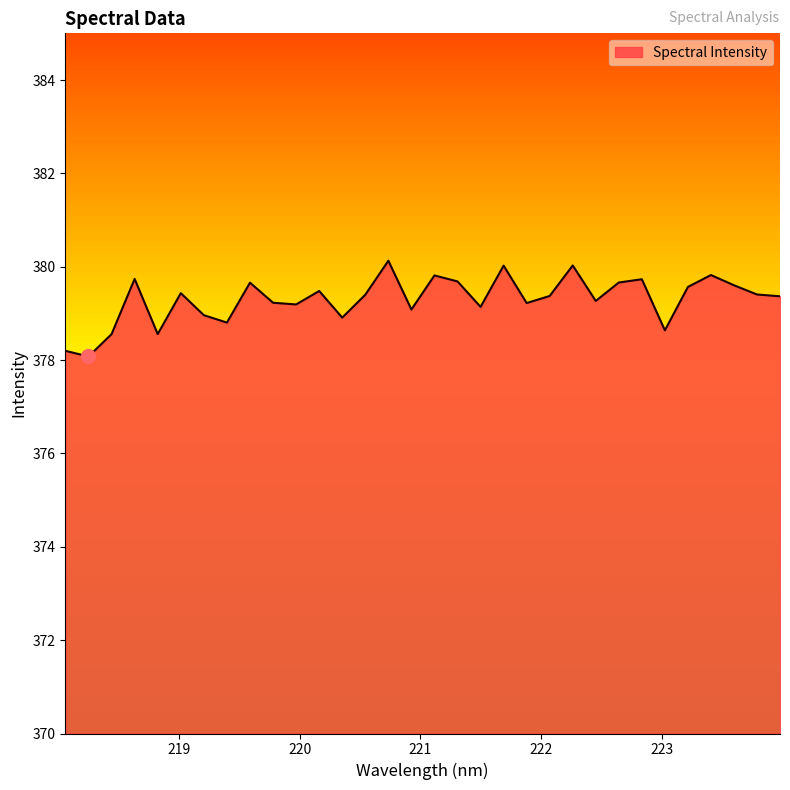

What is the difference between the maximum and minimum values?

2.1